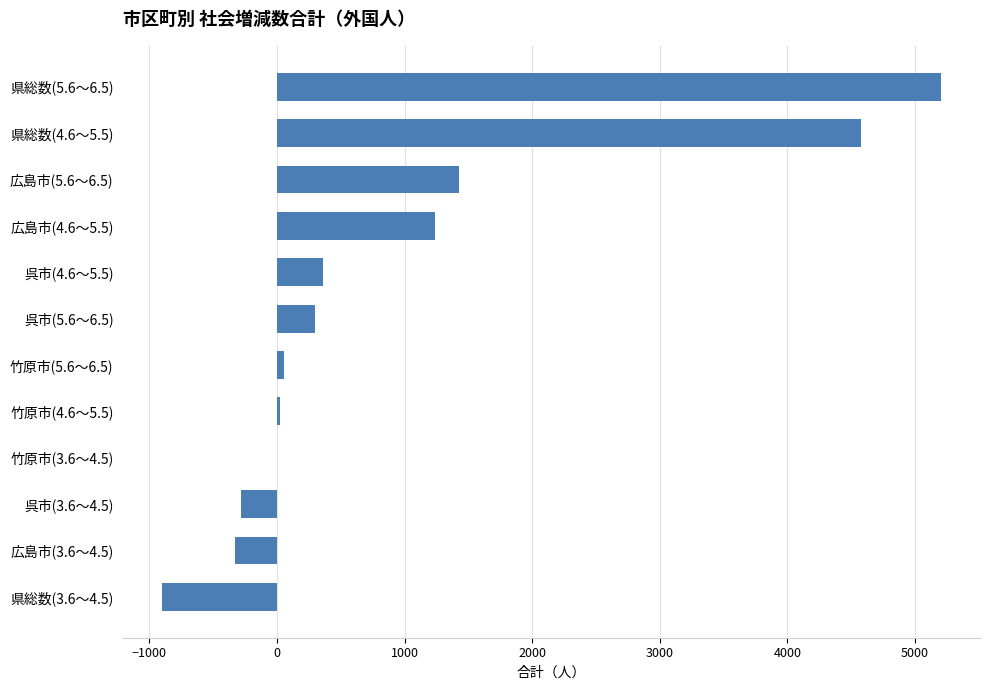

Where is the data nearest to the value 2152?

広島市(5.6～6.5)